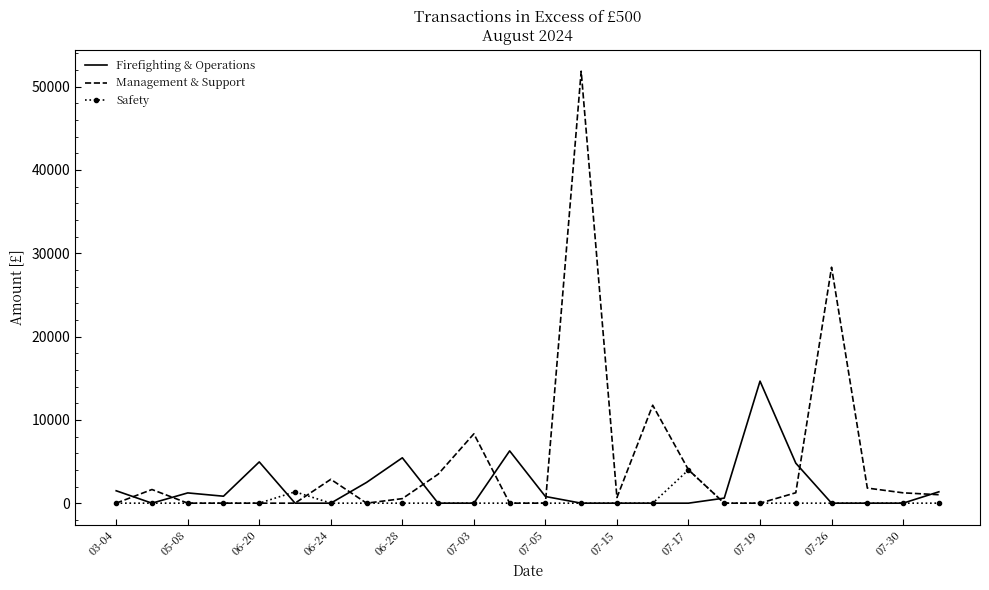

What are all the series names shown in the legend?

Firefighting & Operations, Management & Support, Safety